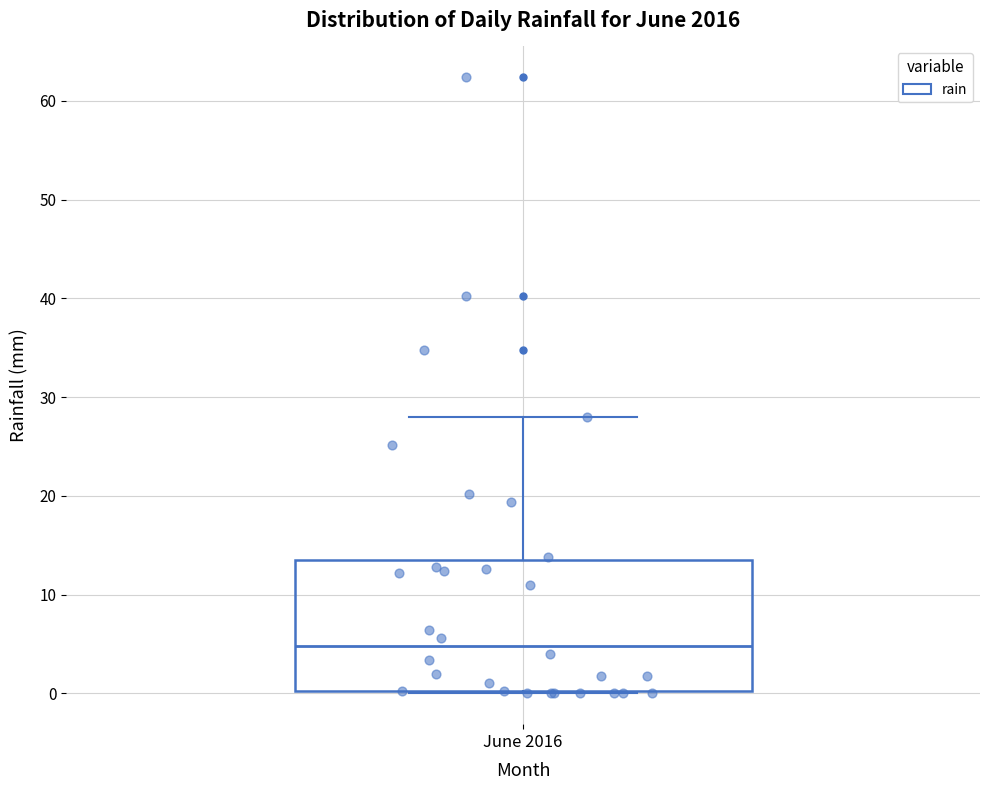

Where is the lower edge of the box for June 2016 on the y-axis? The values are not printed on the chart, so give them approximately, as read against the axis.

0